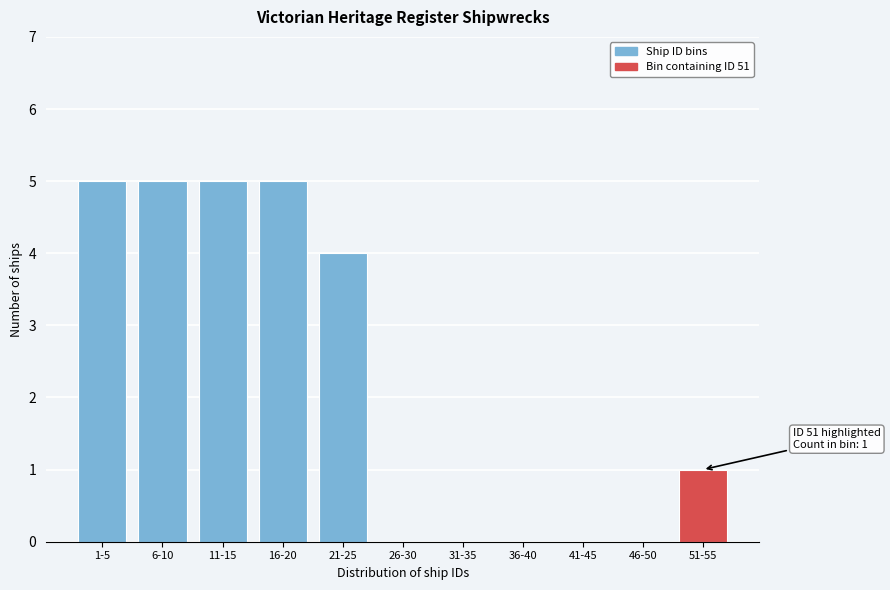

Reading left to right, extract all data points from this chart.

1-5=5	6-10=5	11-15=5	16-20=5	21-25=4	26-30=0	31-35=0	36-40=0	41-45=0	46-50=0	51-55=1